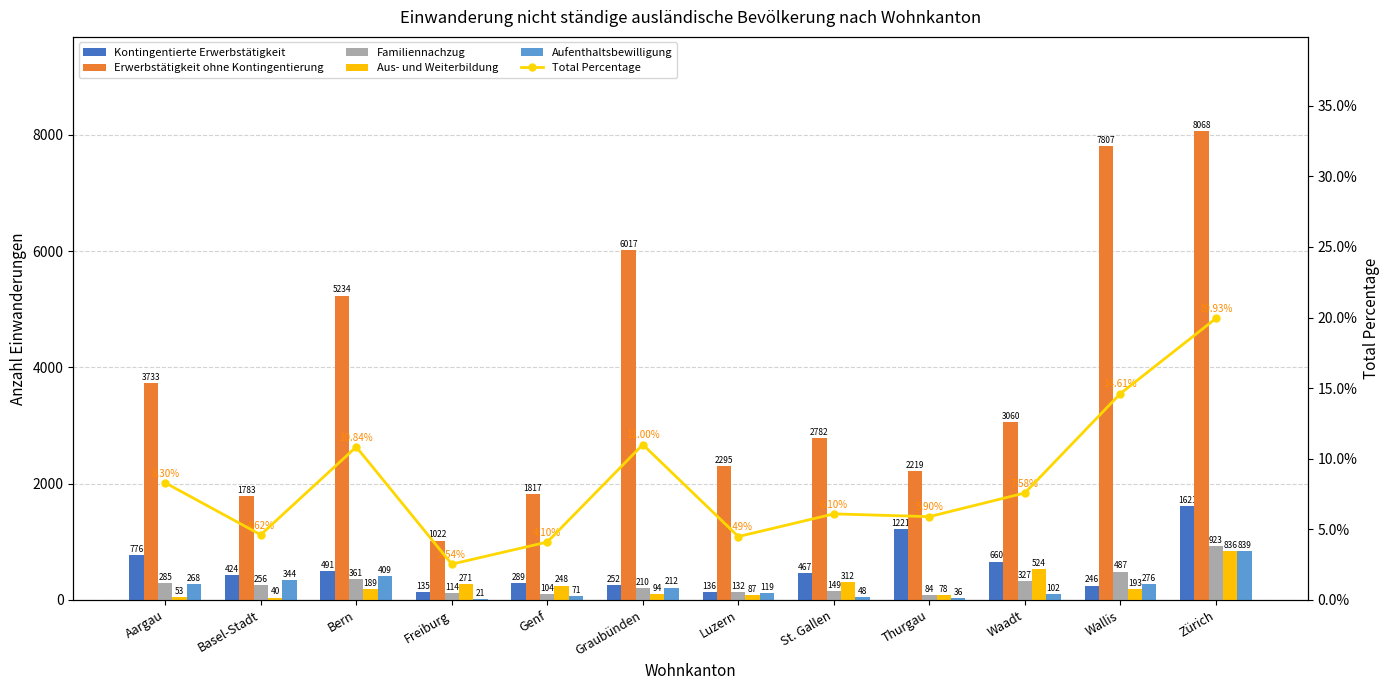

Rank the series by their maximum value, from highest to lowest.

Erwerbstätigkeit ohne Kontingentierung, Kontingentierte Erwerbstätigkeit, Familiennachzug, Aufenthaltsbewilligung, Aus- und Weiterbildung, Total Percentage